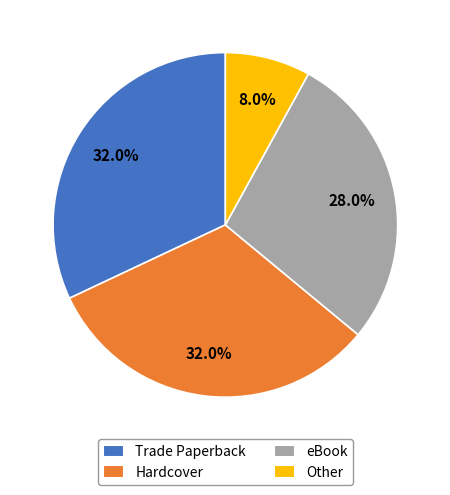

Which slice is the smallest?

Other